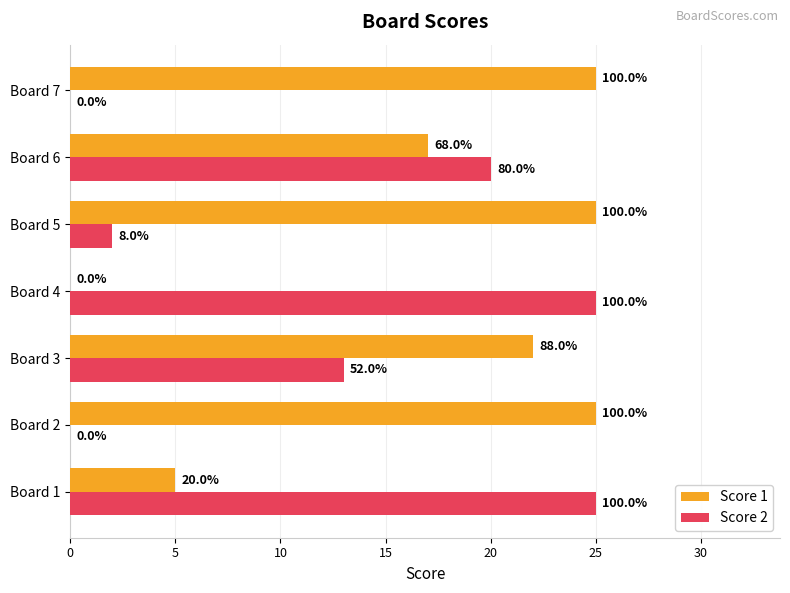

Reading right to left, list all the values displayed in this chart.

Score 1: 25	17	25	0	22	25	5
Score 2: 0	20	2	25	13	0	25